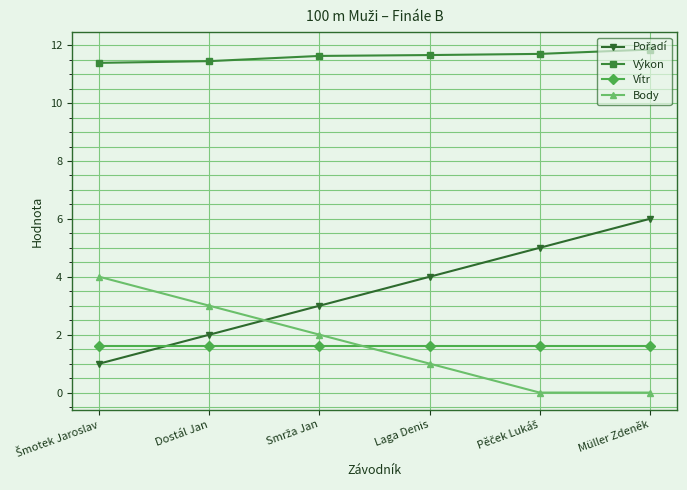

What is the sum of all Vítr values?

9.6